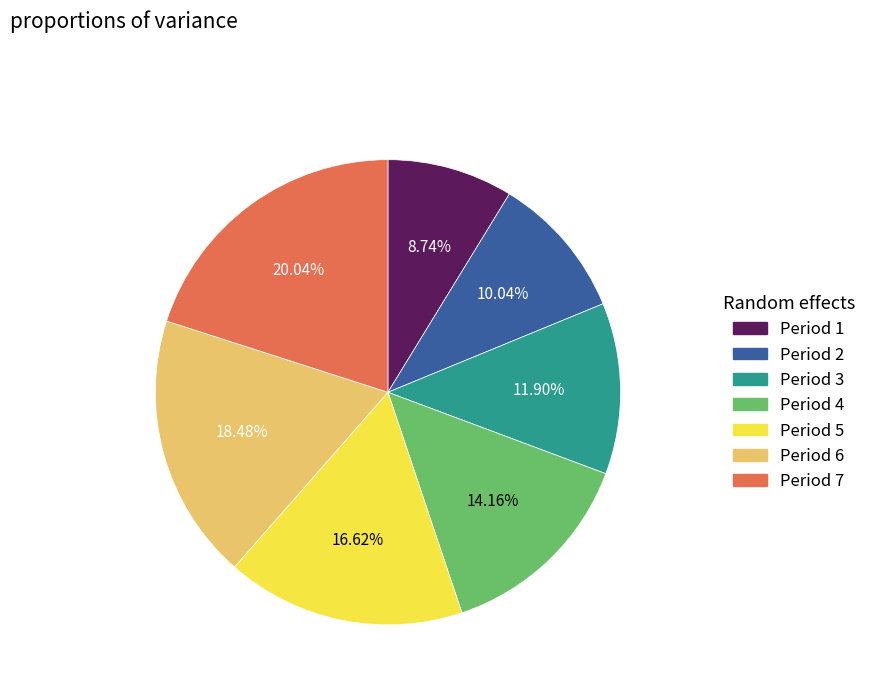

Between Period 6 and Period 1, which is larger?

Period 6